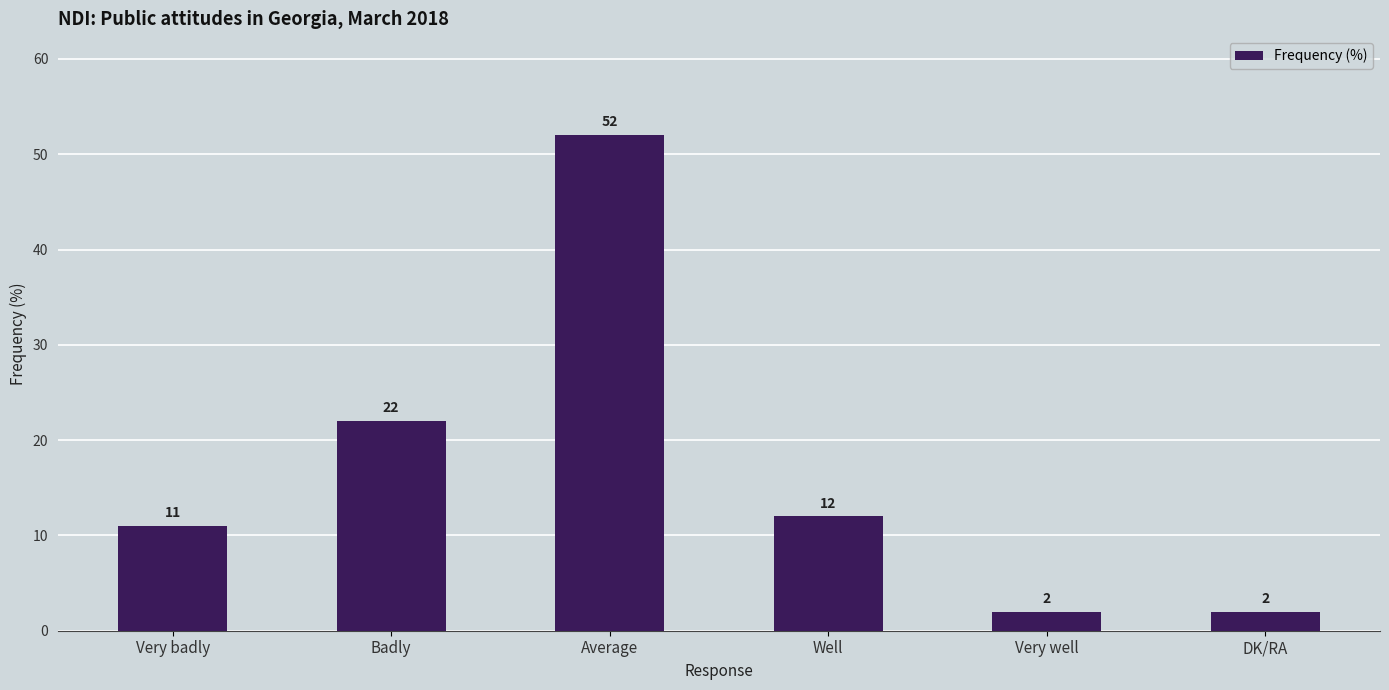

What is the label of the 4th bar from the left?

Well